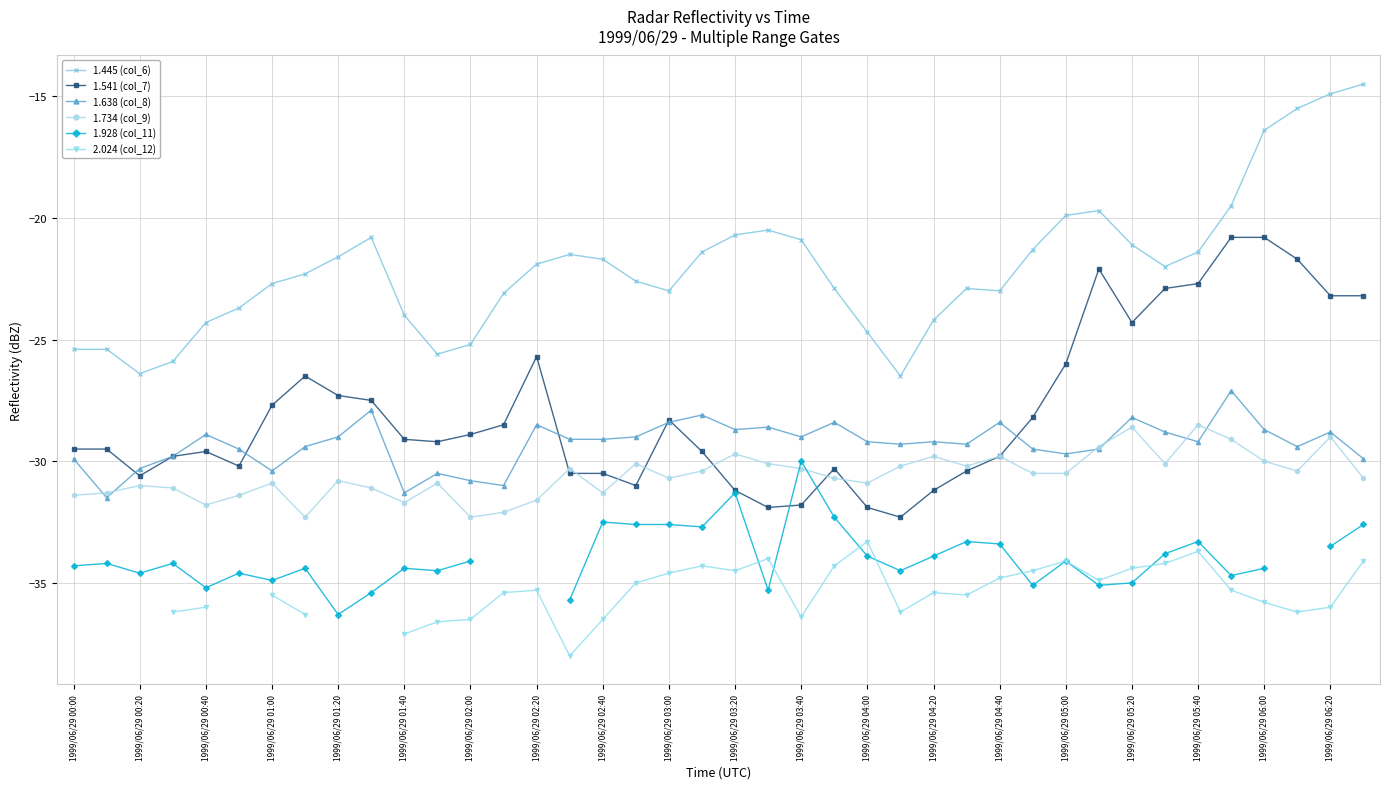

What is the highest value of the 1.734 (col_9) series?

-28.5